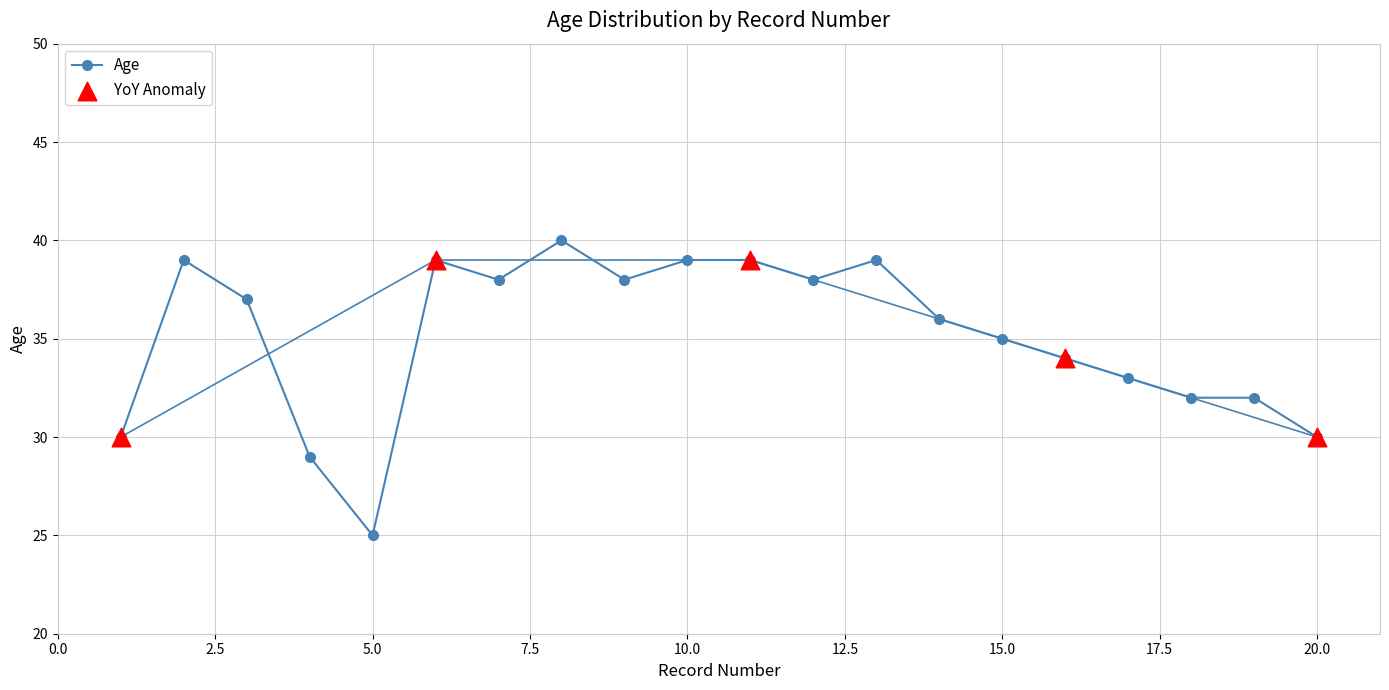

What is the change in value from 11 to 12?

-1